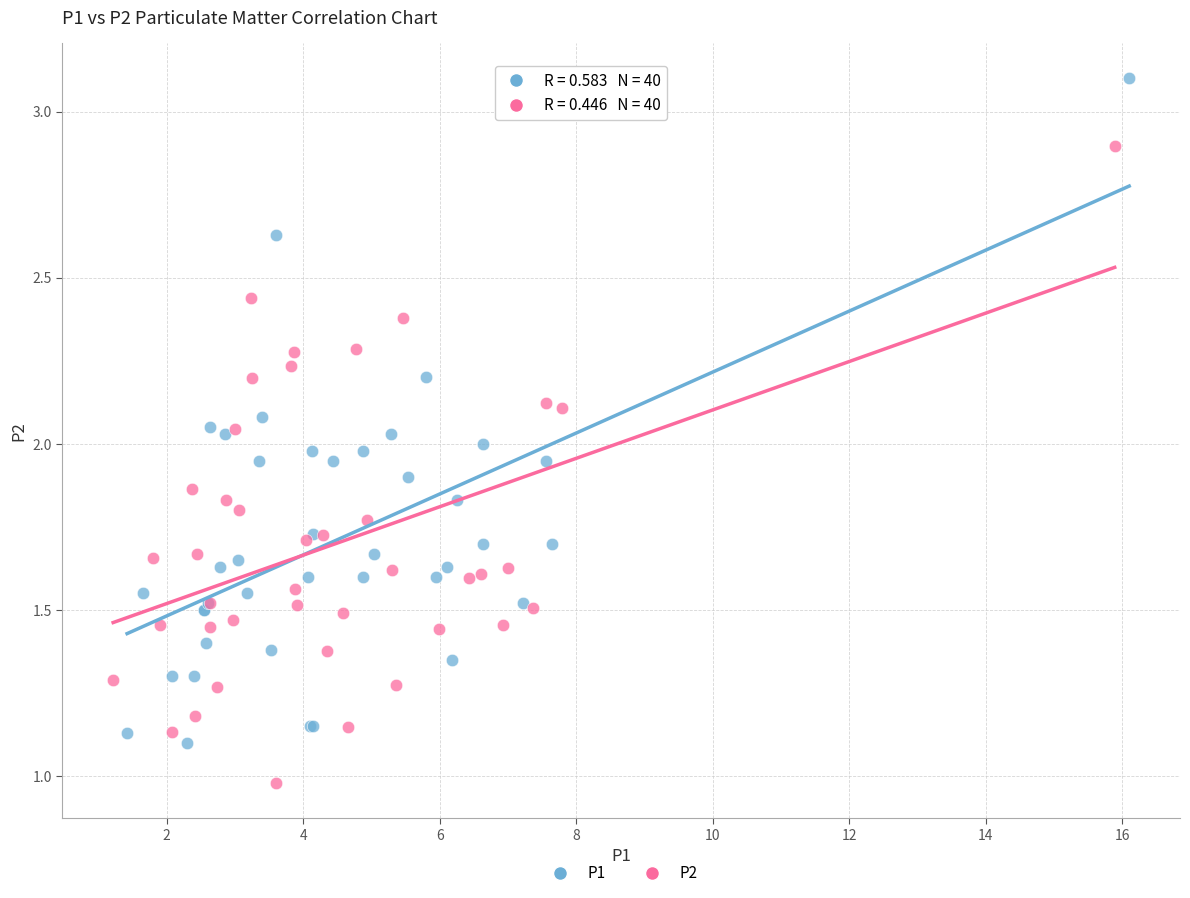

Which series reaches the minimum Y coordinate?

P2